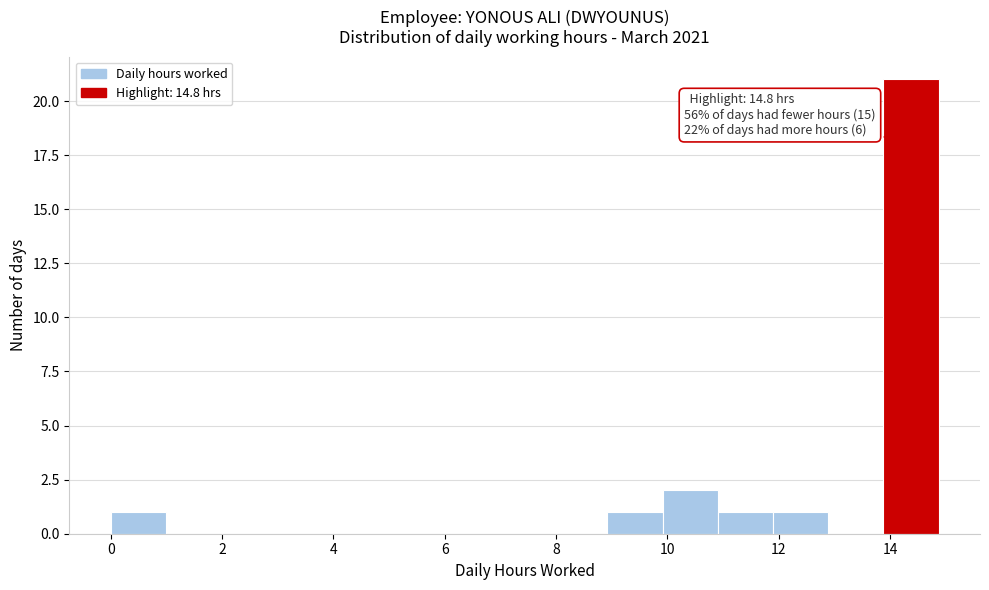

Over which range of the x-axis is the bar tallest?

13.8 to 14.8